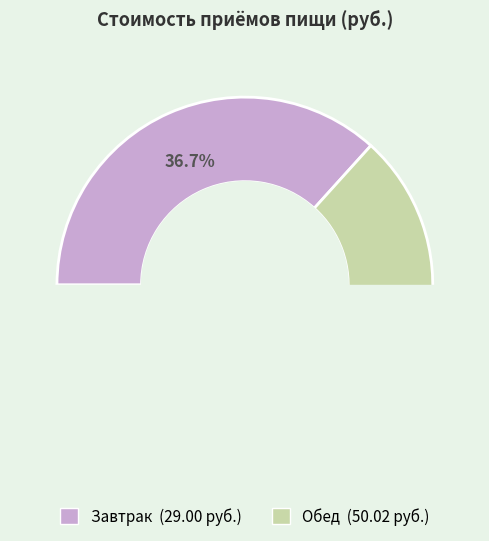

Which slice is the smallest?

Завтрак